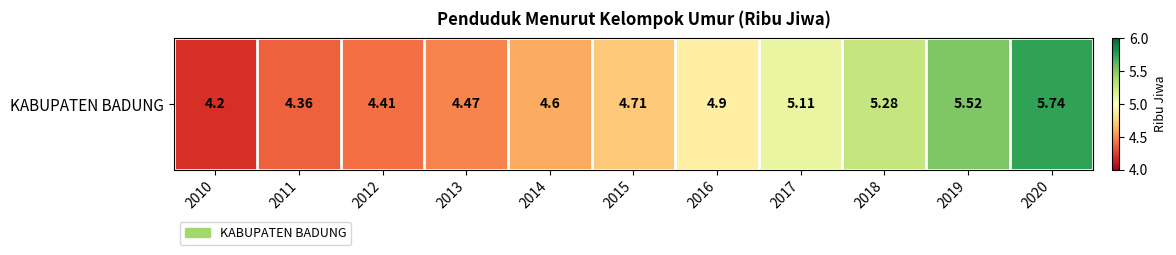

Reading left to right, list all the values displayed in this chart.

4.2	4.4	4.4	4.5	4.6	4.7	4.9	5.1	5.3	5.5	5.7